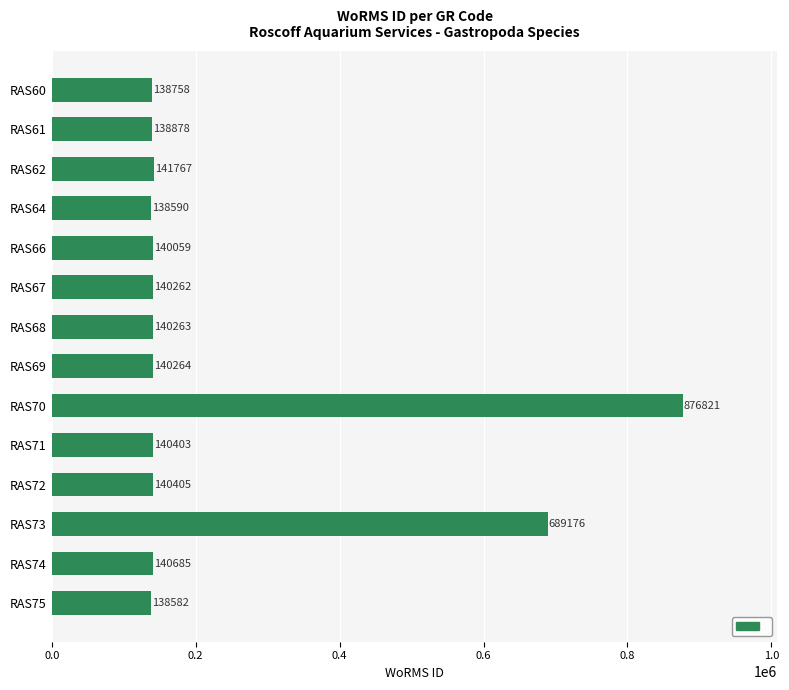

What is the smallest value displayed?

138582